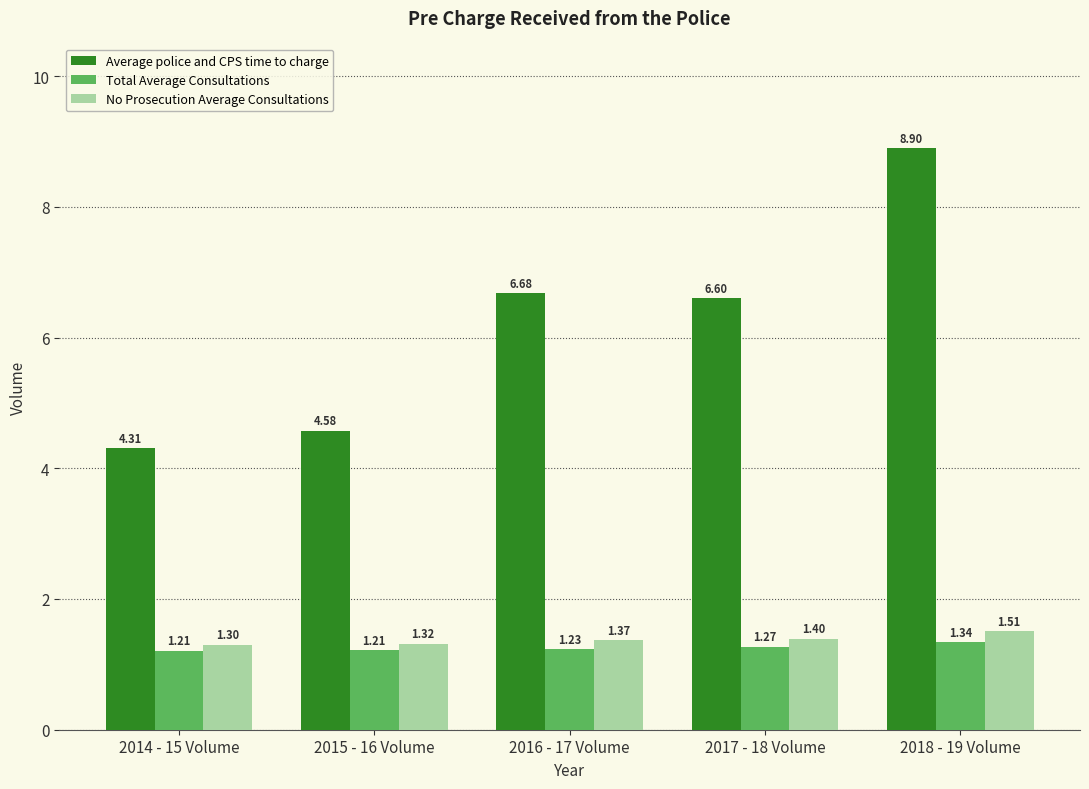

How many groups of bars are there?

5